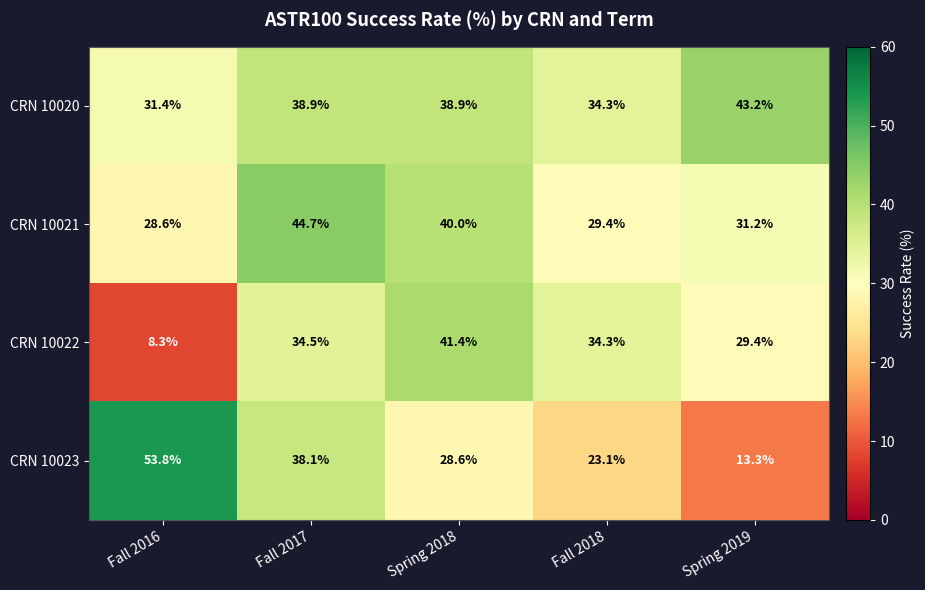

Rank the series by their maximum value, from highest to lowest.

CRN 10023, CRN 10021, CRN 10020, CRN 10022